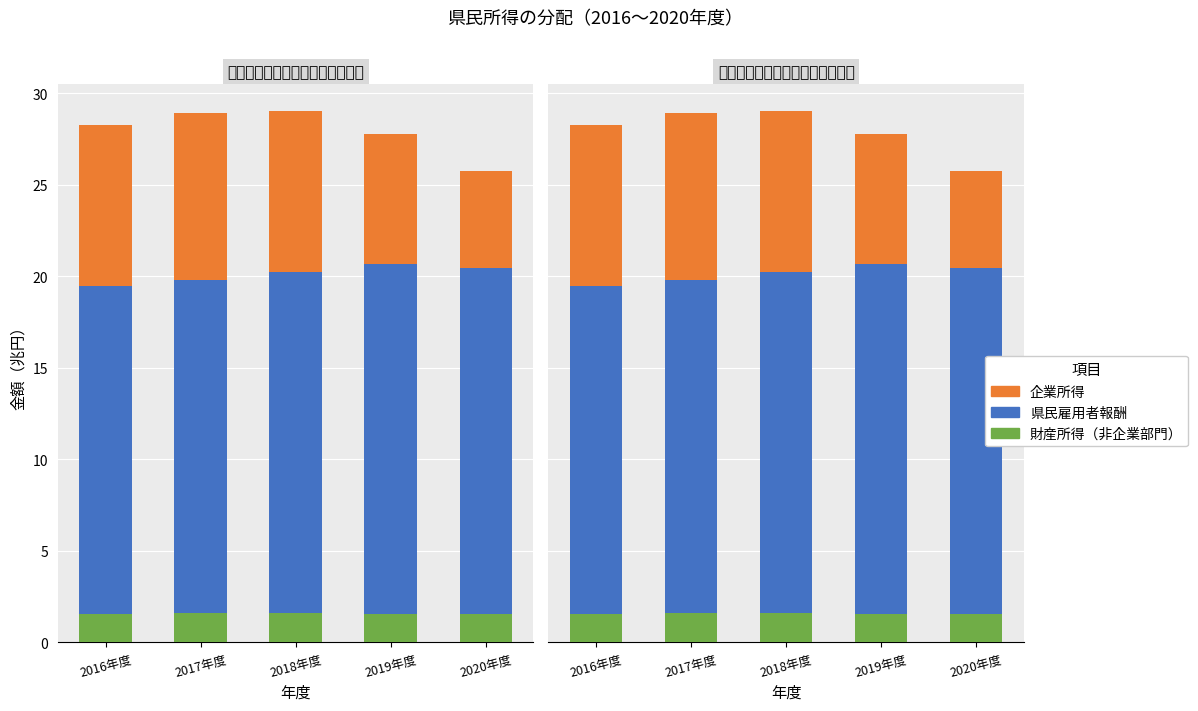

Between 2019年度 and 2020年度, which series saw the biggest shift?

企業所得